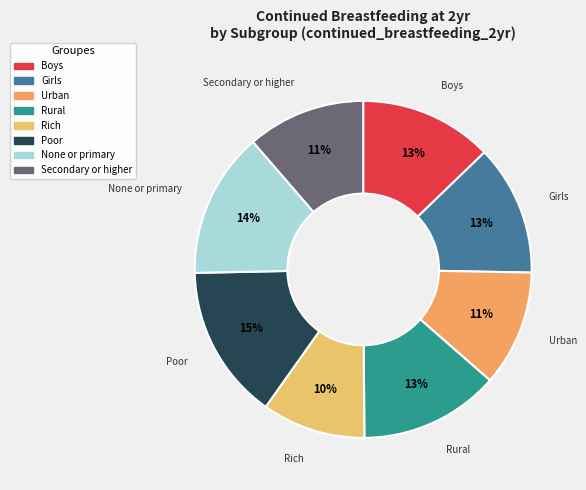

To the nearest percent, what is the difference between the Poor and Rich slice percentages?

5%